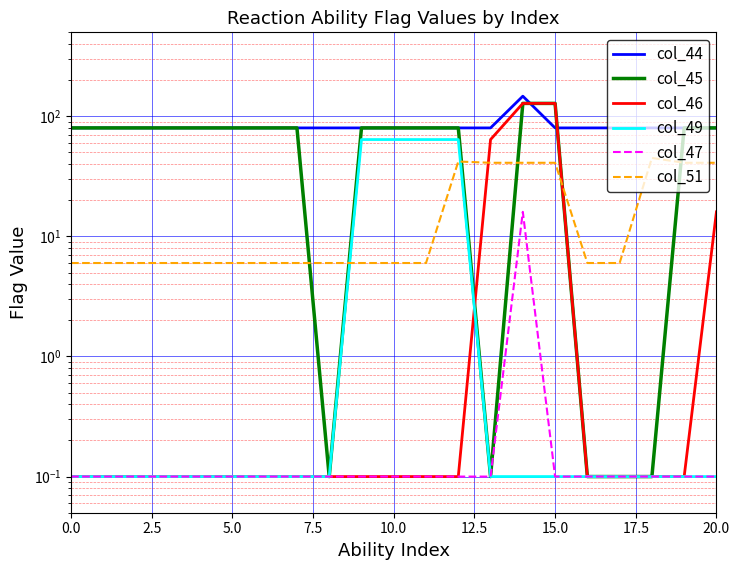

Does the chart display data point markers on the line(s)?

No